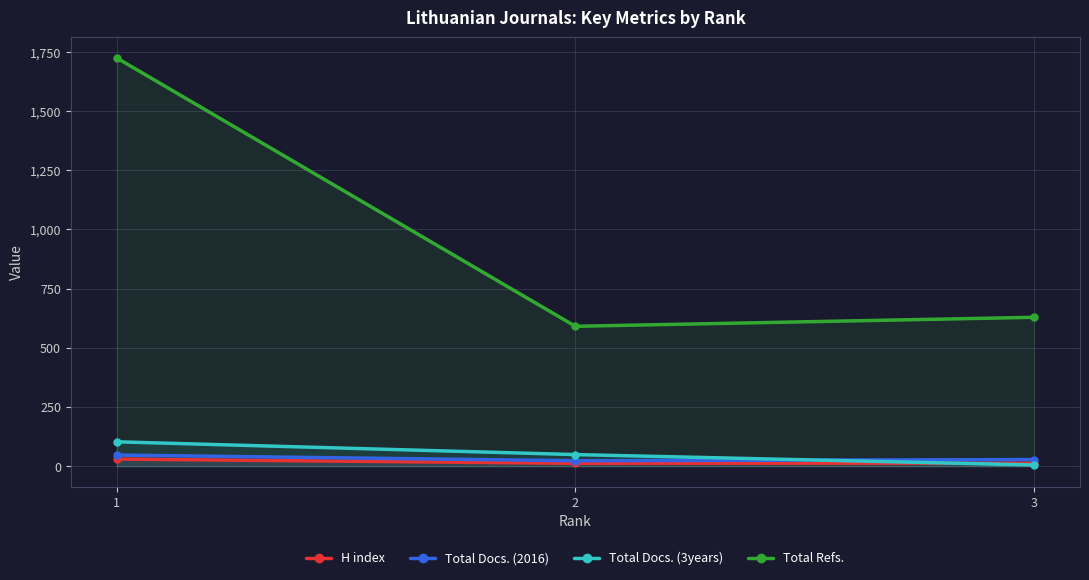

What is the value of the H index point at the 3rd from the left?

13